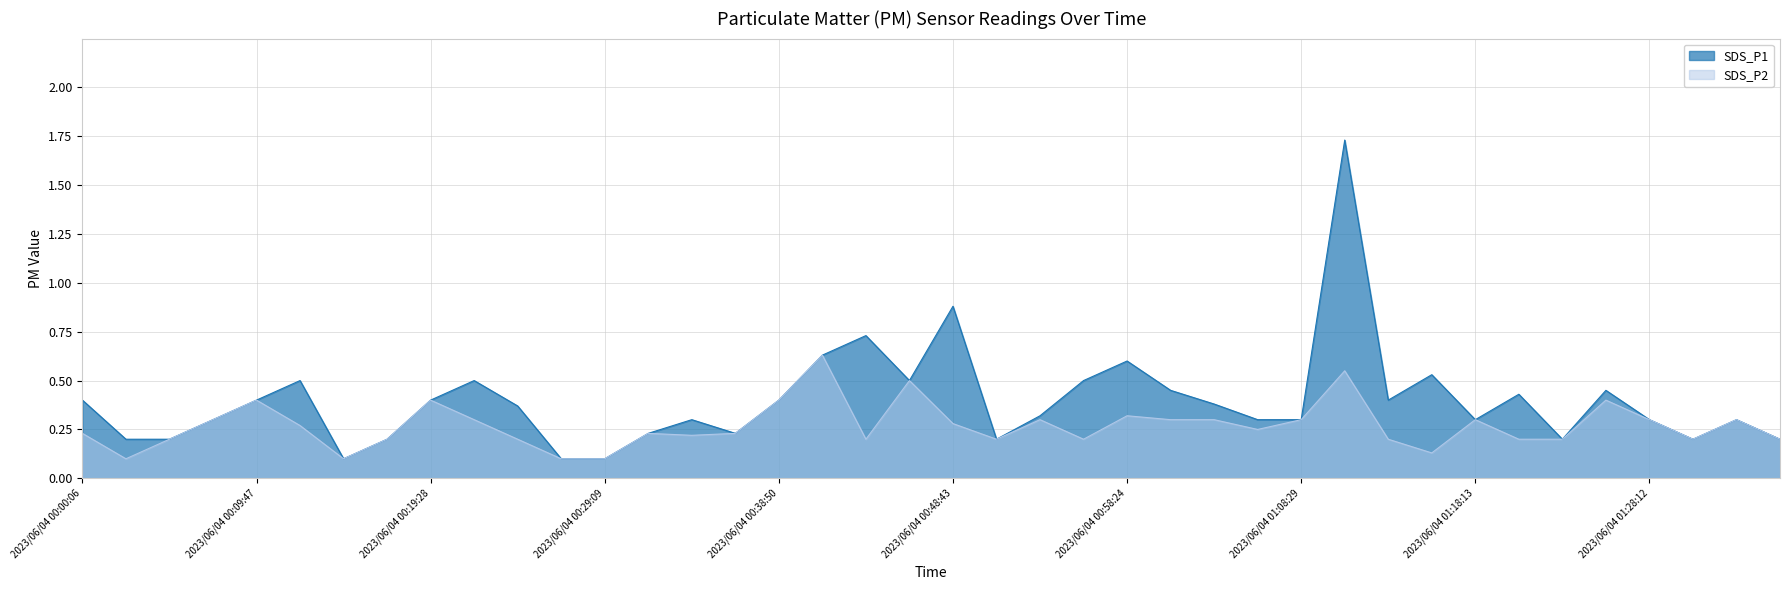

At 2023/06/04 00:09:47, list the series in order from largest to smallest.

SDS_P1, SDS_P2